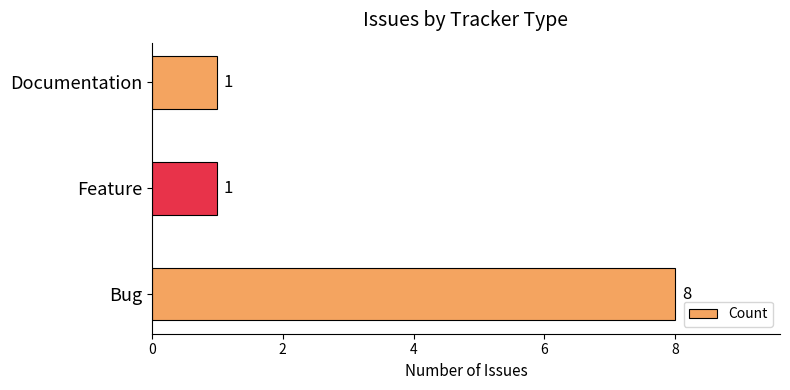

Reading bottom to top, extract all data points from this chart.

Bug=8	Feature=1	Documentation=1